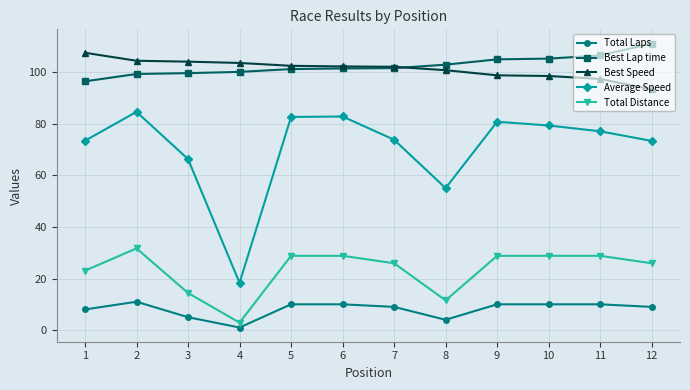

The Total Distance series shows 28.8 at 6. True or false?

True